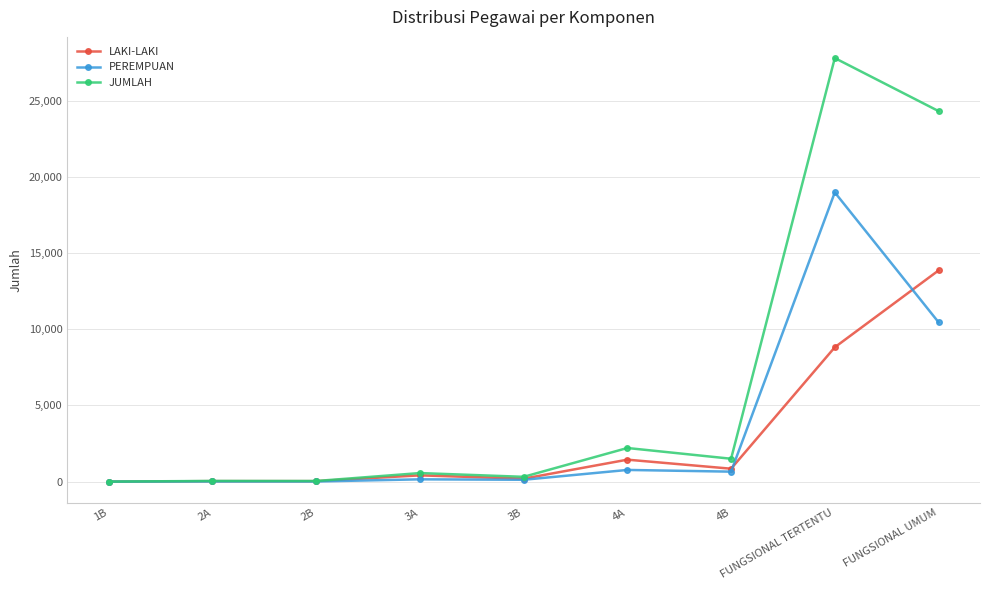

In JUMLAH, how many points are higher than both neighbors (excluding endpoints)?

4